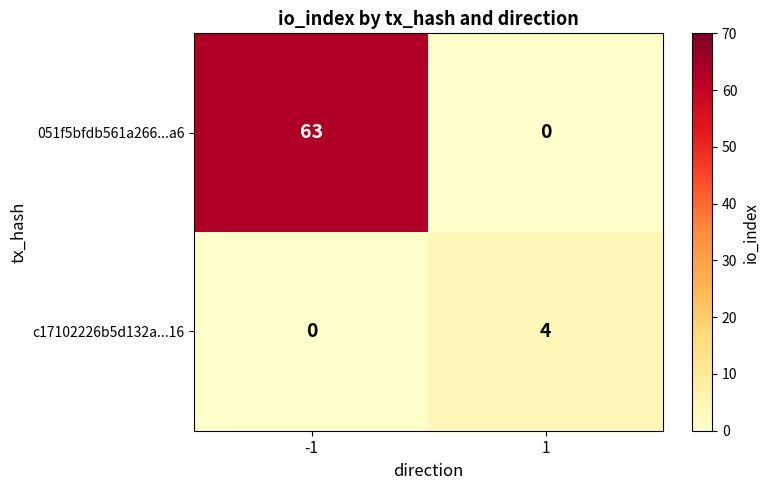

What is the spread (max minus min) of values at 1?

4